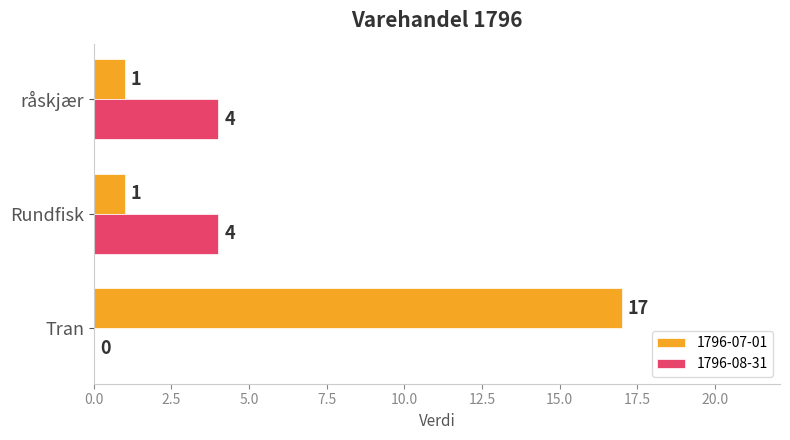

What is the total value across all series at Rundfisk?

5